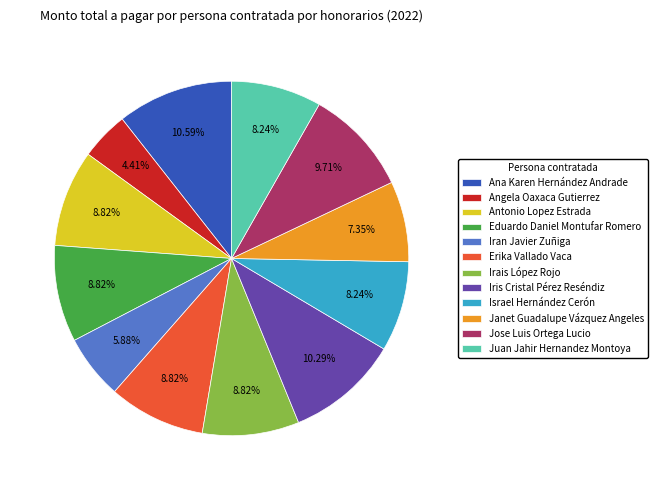

What percentage do Israel Hernández Cerón and Antonio Lopez Estrada together represent?

17.1%